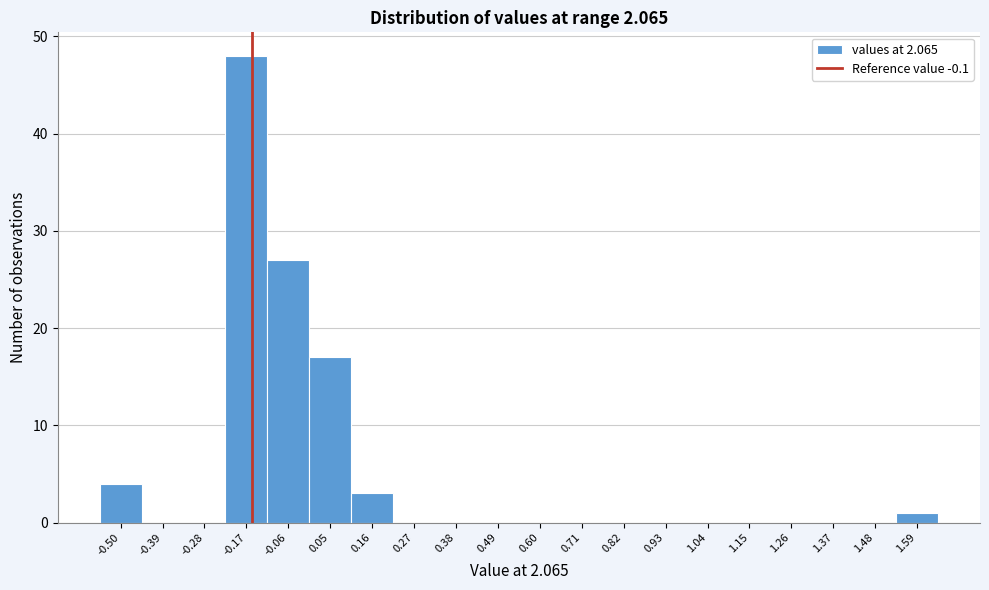

What is the sum of all values?

100